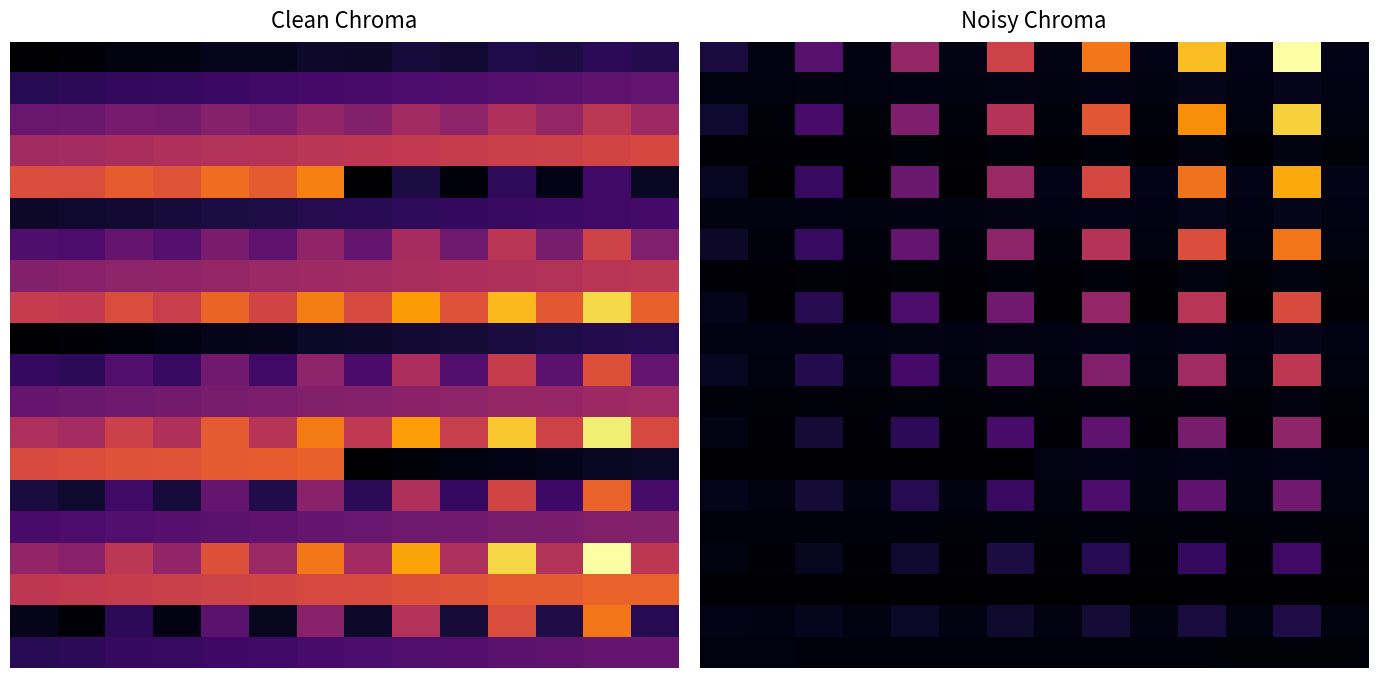

What is the difference between the 5.0 values at 6 and 2?

0.3